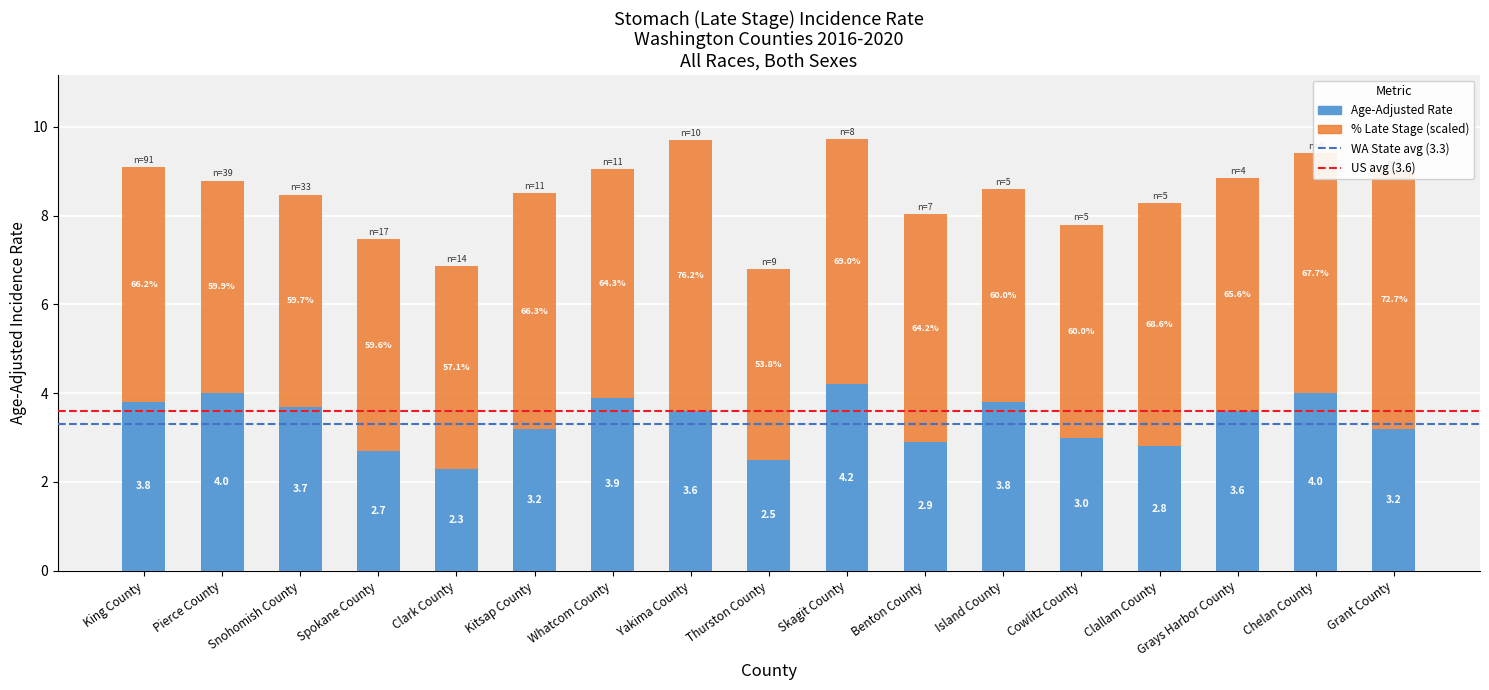

How many values in the Age-Adjusted Rate series are below 3?

5